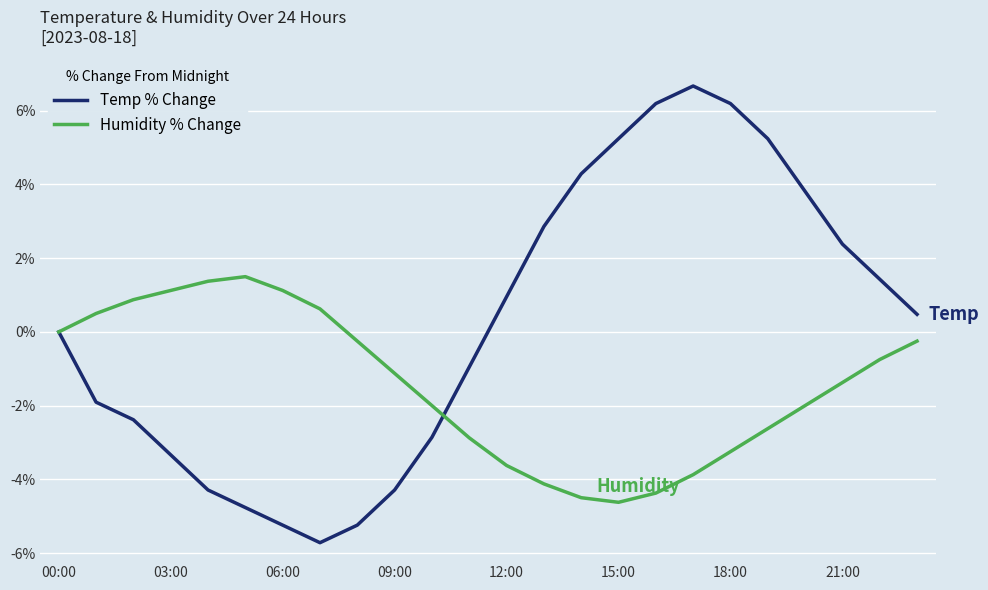

List the series in order of their overall mean, lowest first.

Humidity % Change, Temp % Change